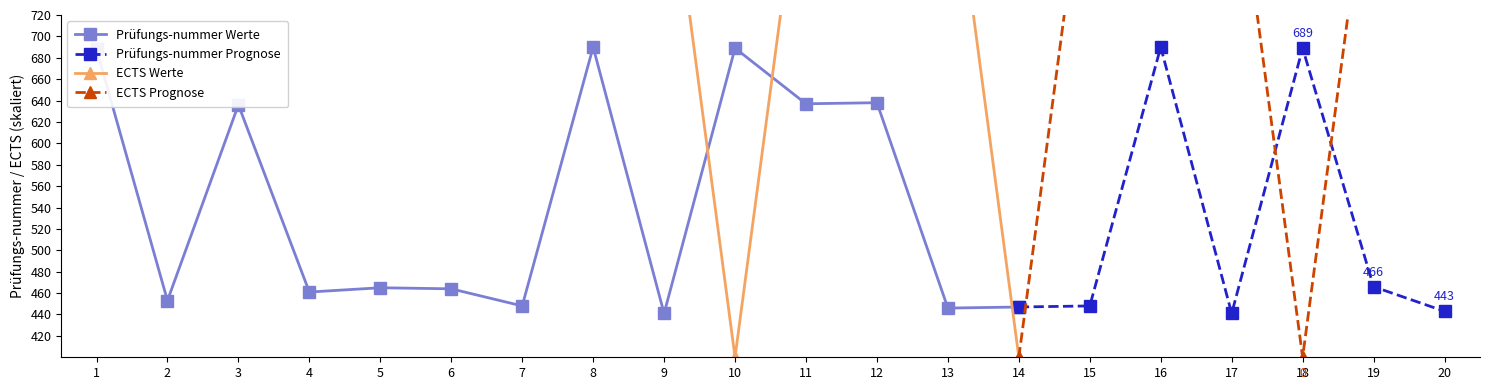

Reading left to right, transcribe all the data shown in this chart.

Prüfungs-nummer: 688	453	636	461	465	464	448	690	441	689	637	638	446	447	448	690	441	689	466	443
ECTS: 5	5	5	5	5	5	5	5	5	0	5	5	5	0	5	5	5	0	5	5